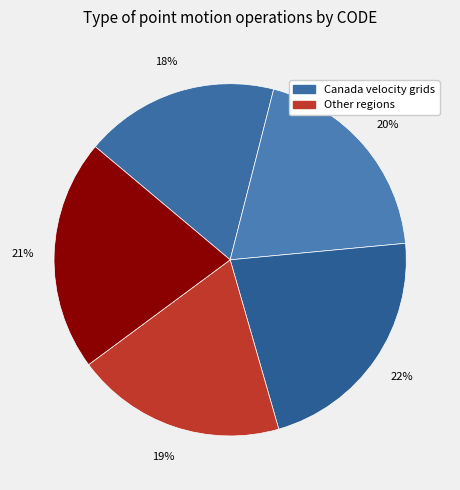

Count the number of slices in the pie.

5